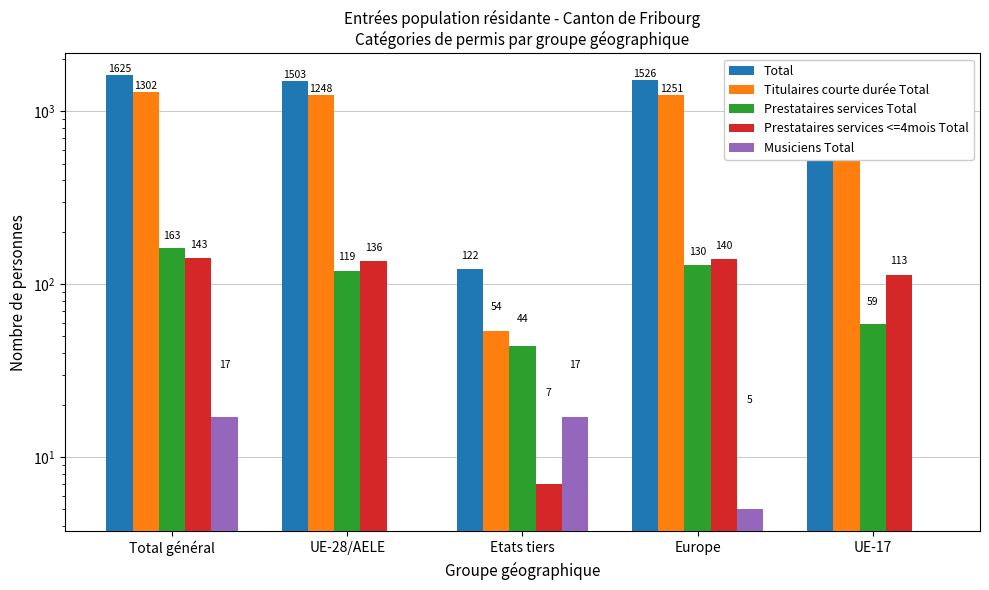

Which has a higher value, Europe or UE-17?

Europe